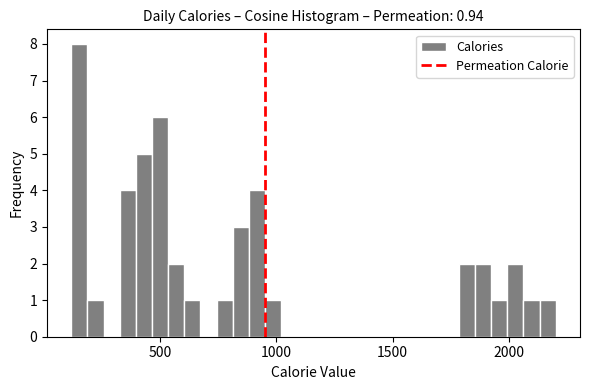

Read against the x-axis, roughly where is the centre of the tallest bar?

150